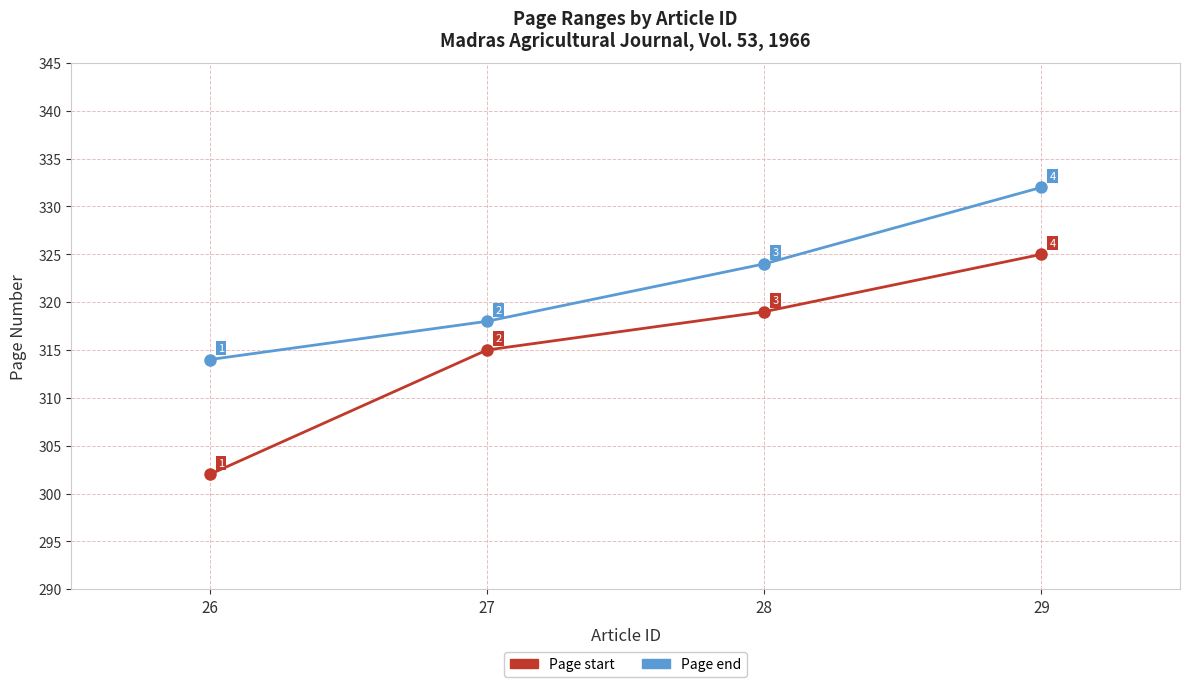

True or false: Page start has a value of 315 at 27.

True